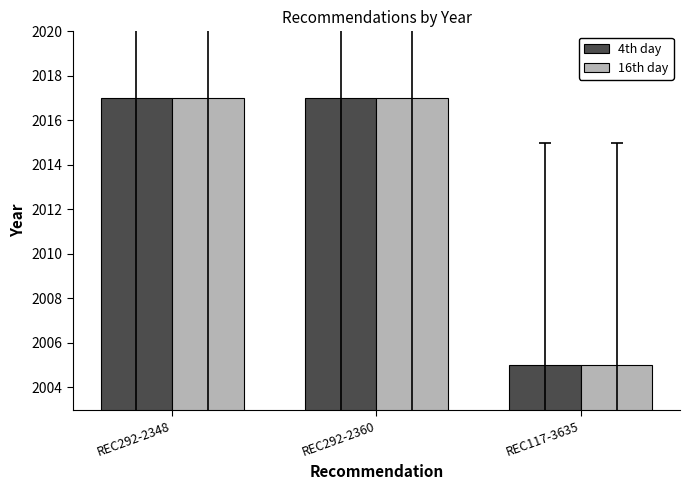

True or false: 16th day has a value of 1337 at REC292-2360.

False